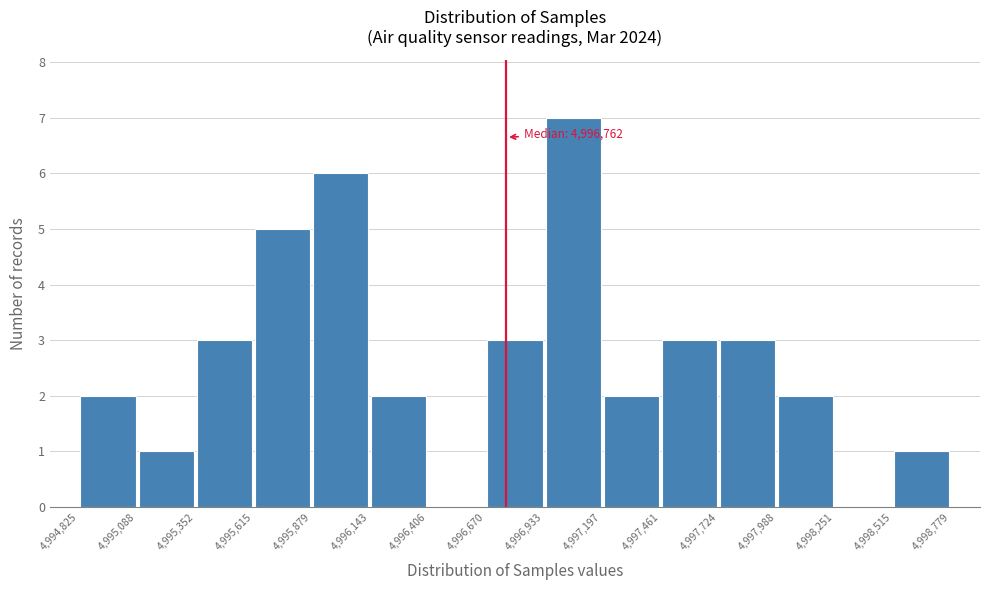

Which range on the x-axis has the tallest bar?

4,996,933 to 4,997,197